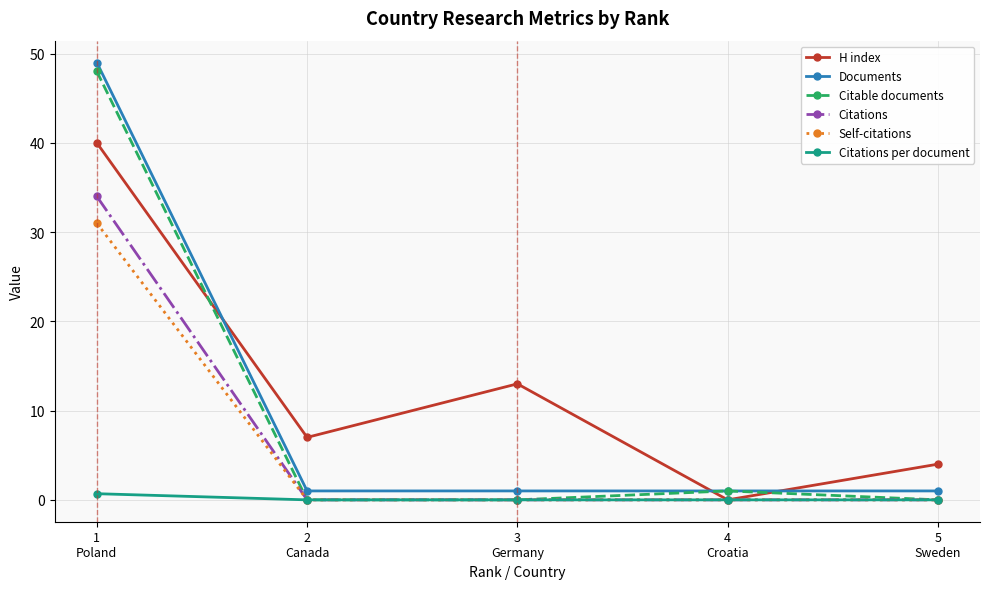

At which label does H index reach its peak?

1
Poland